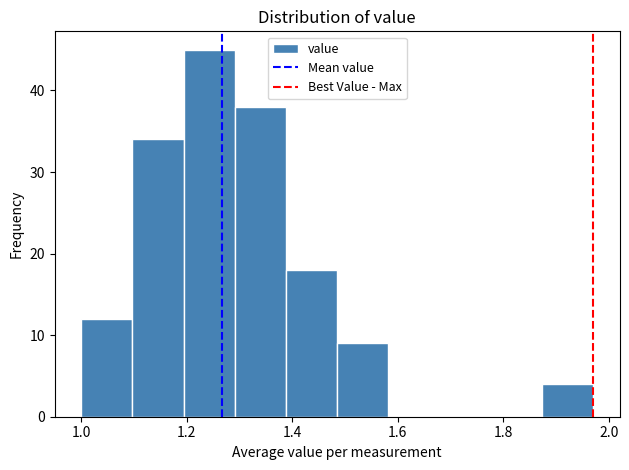

Reading left to right, list every bar in this chart as the range it spans on the x-axis followed by its height. Neither the bar edges nor the heights are printed on the chart, so give them approximately, as read against the axes.

1.00 to 1.10: 12
1.10 to 1.20: 34
1.20 to 1.30: 45
1.30 to 1.38: 38
1.38 to 1.48: 18
1.48 to 1.58: 9
1.58 to 1.68: 0
1.68 to 1.78: 0
1.78 to 1.88: 0
1.88 to 1.98: 4